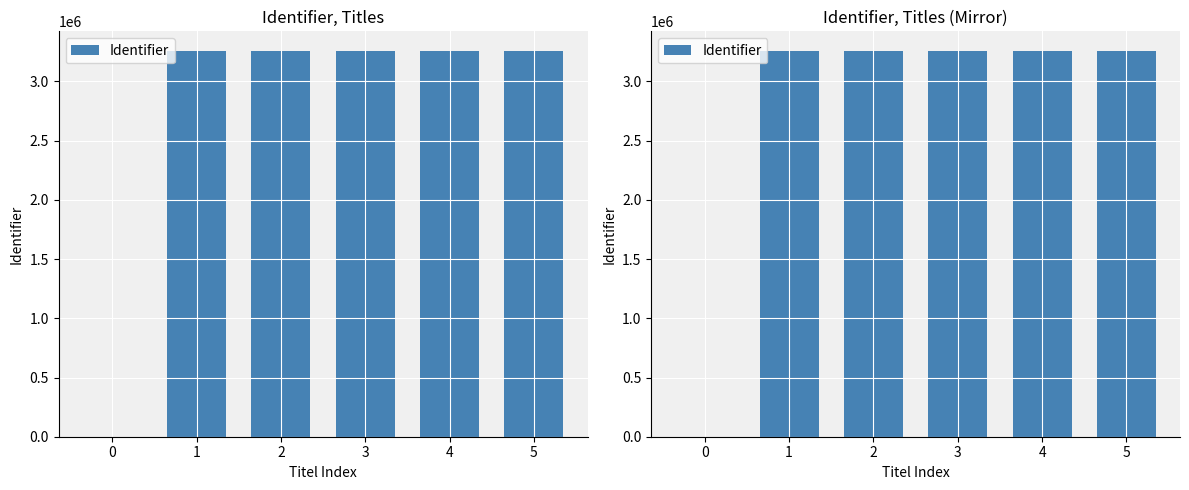

Reading right to left, extract all data points from this chart.

5=3260332	4=3260331	3=3260308	2=3260327	1=3260329	0=0